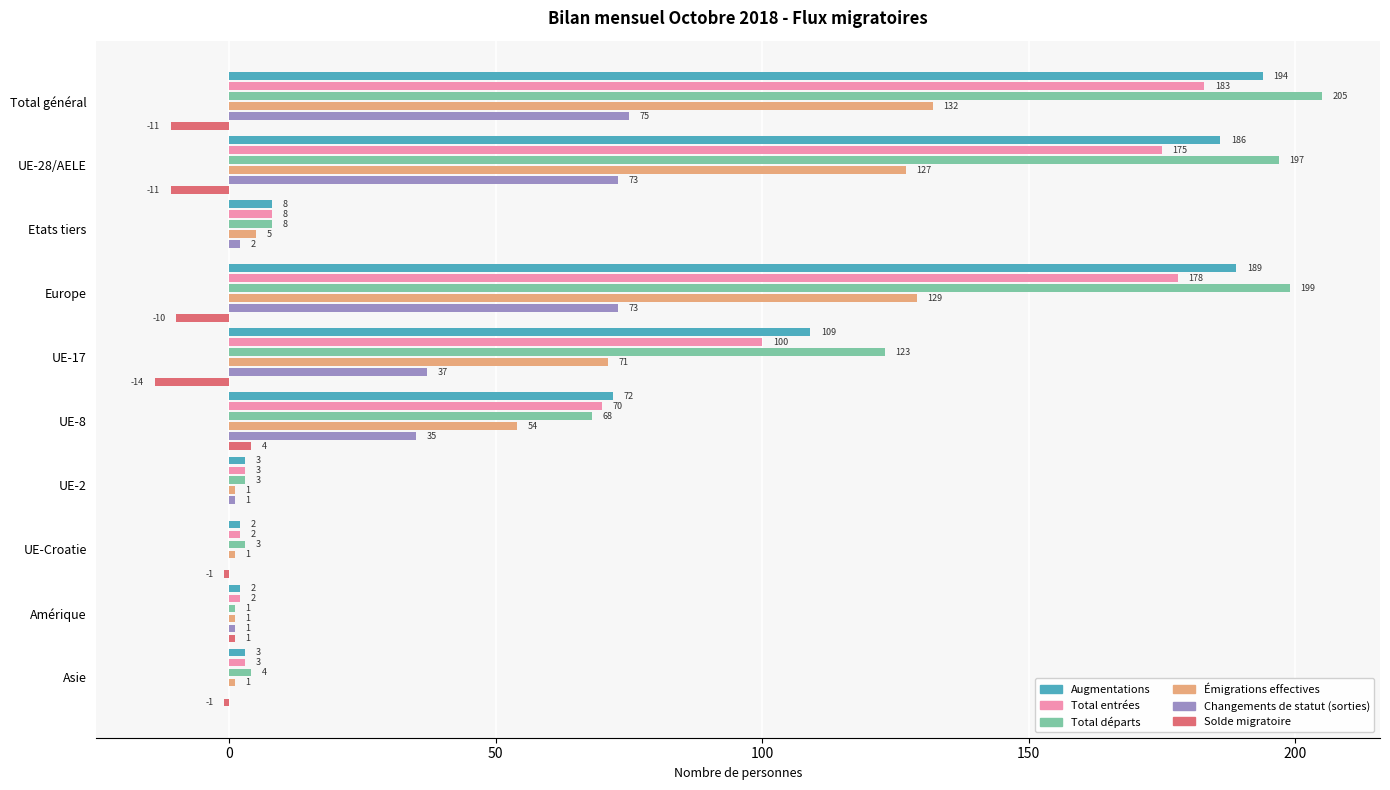

Rank the series at UE-28/AELE from lowest to highest value.

Solde migratoire, Changements de statut (sorties), Émigrations effectives, Total entrées, Augmentations, Total départs